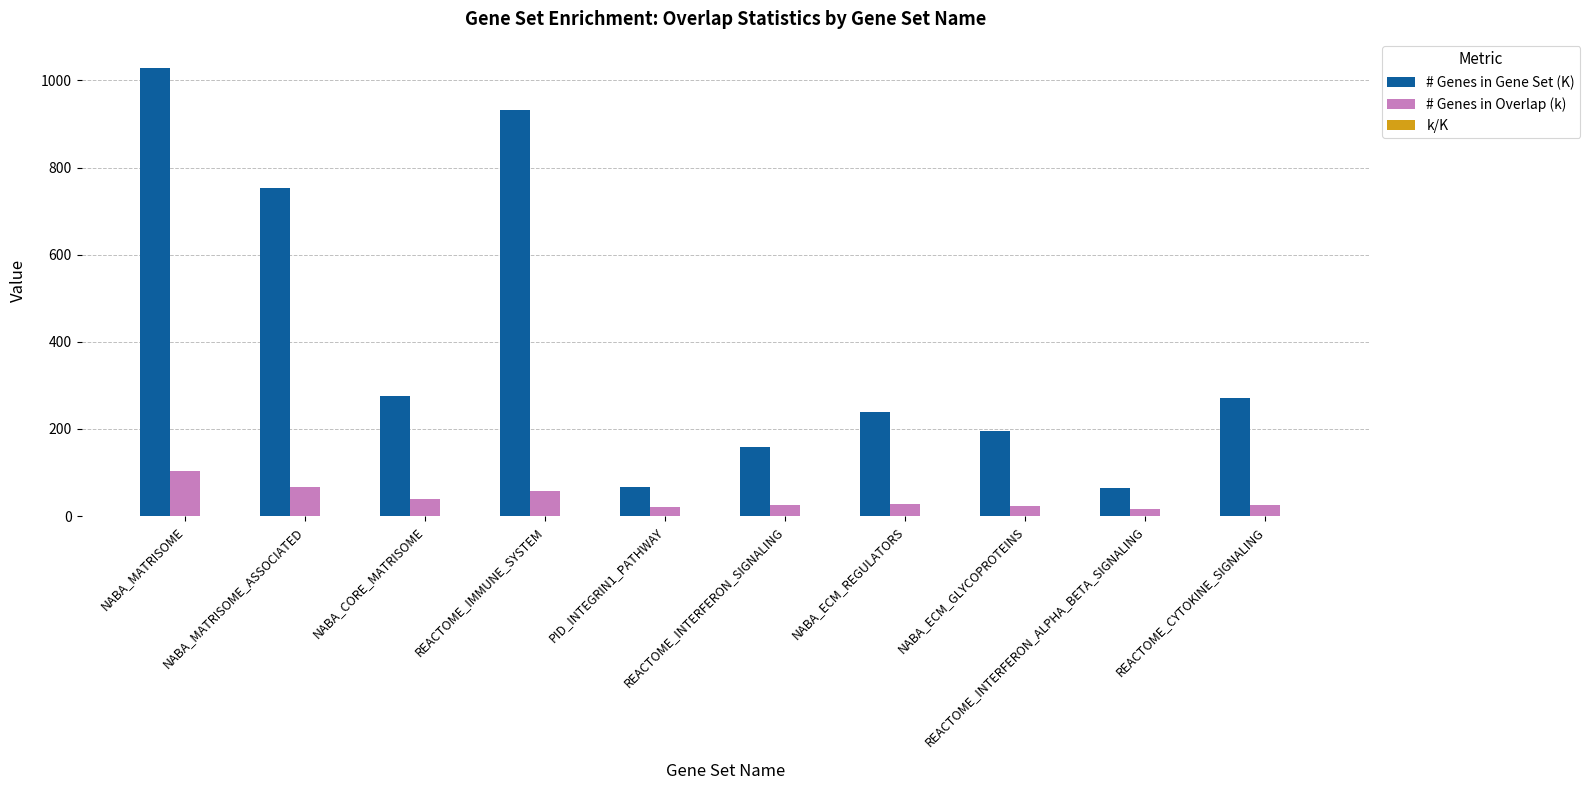

Count the number of categories in the chart.

10